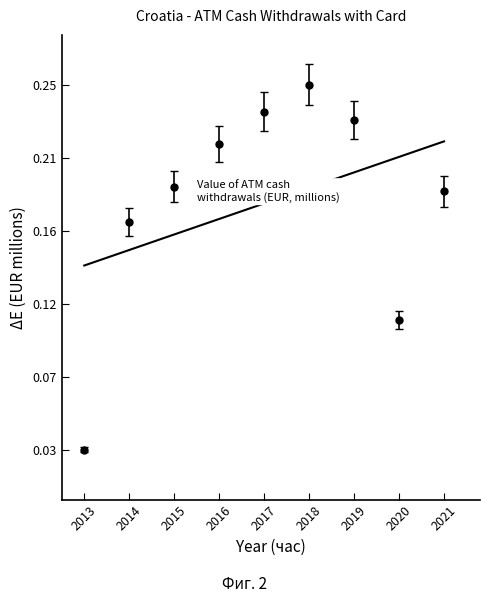

True or false: there are more than 0 points higher than both neighbors.

False